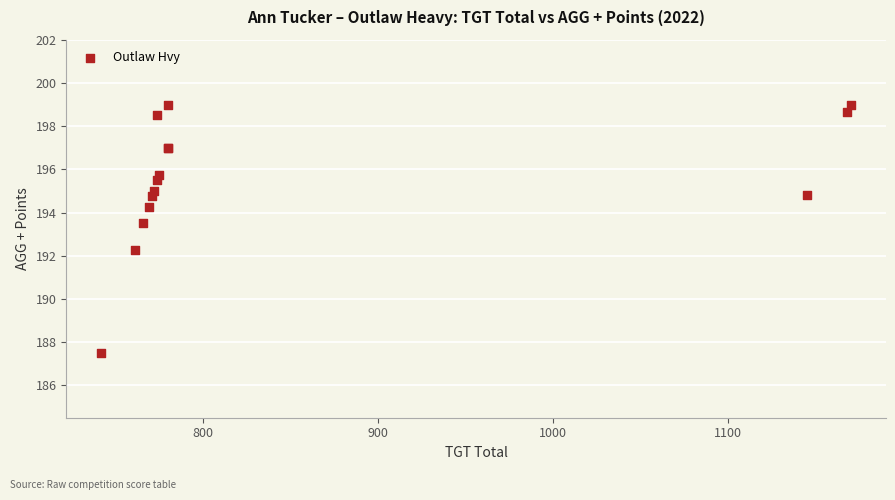

What Y value in the scatter plot is closest to 193?

193.5